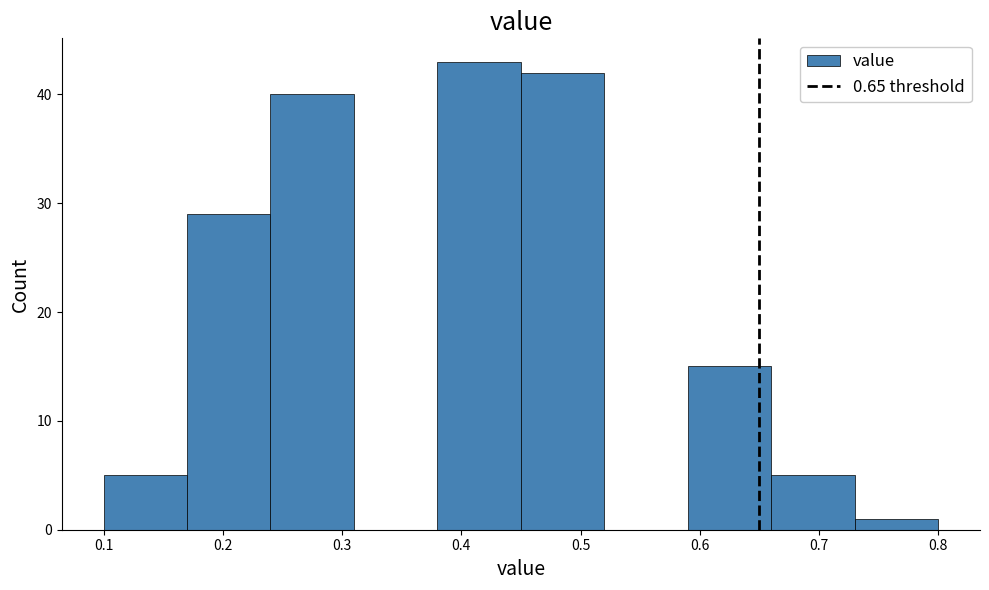

What is the height of the bar covering 0.66 to 0.73 on the x-axis? The values are not printed on the chart, so give them approximately, as read against the axis.

5